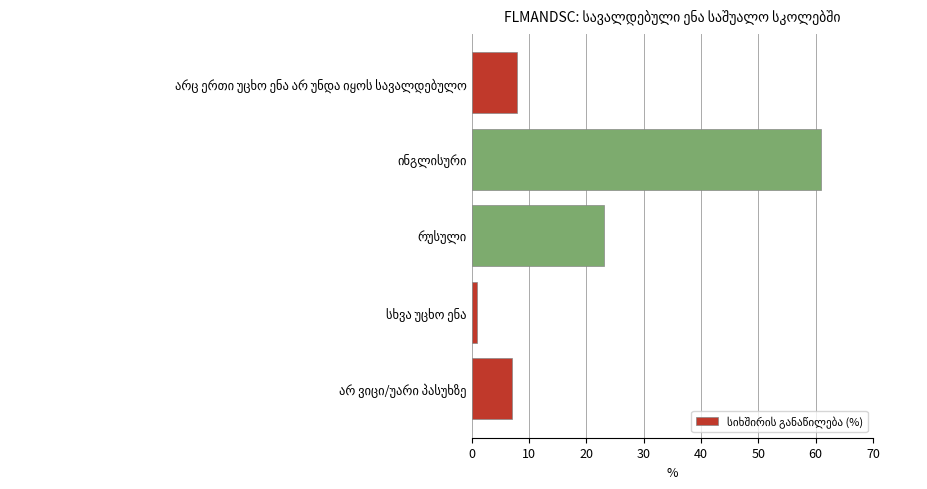

Does the chart contain stacked bars?

No